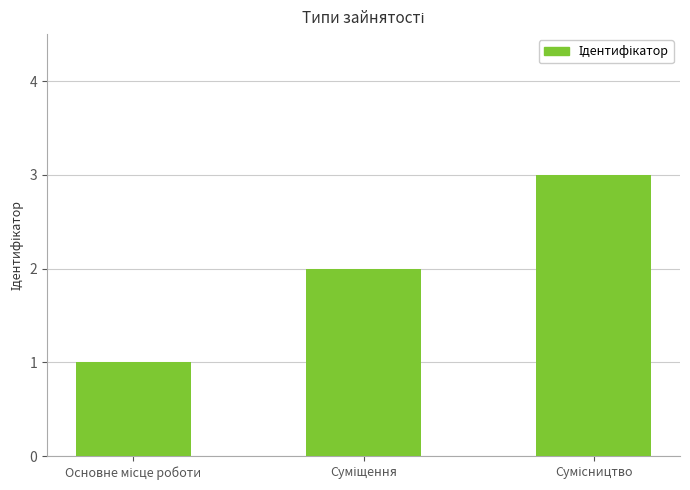

Count the values in the range 1 to 3.

3